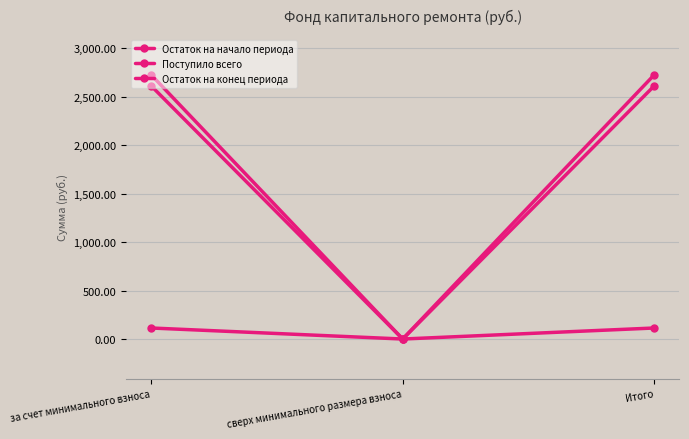

At how many categories does at least one series exceed 1015?

2